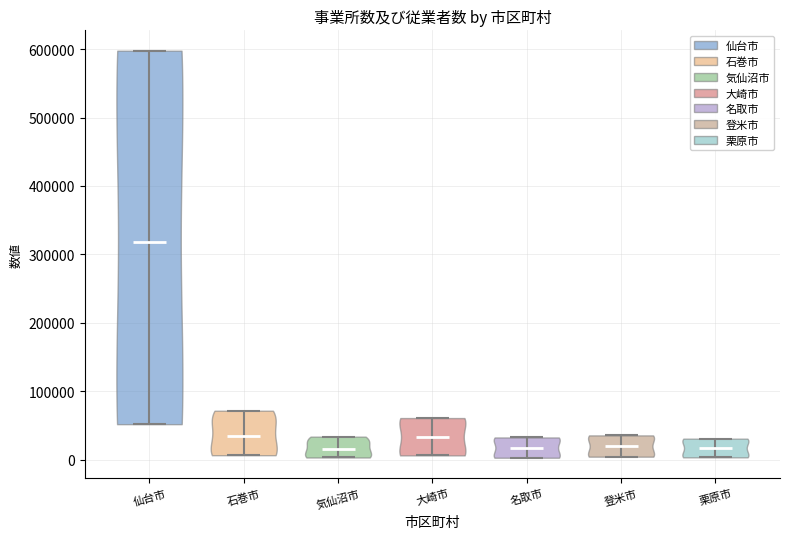

Which violin has the highest median line?

仙台市